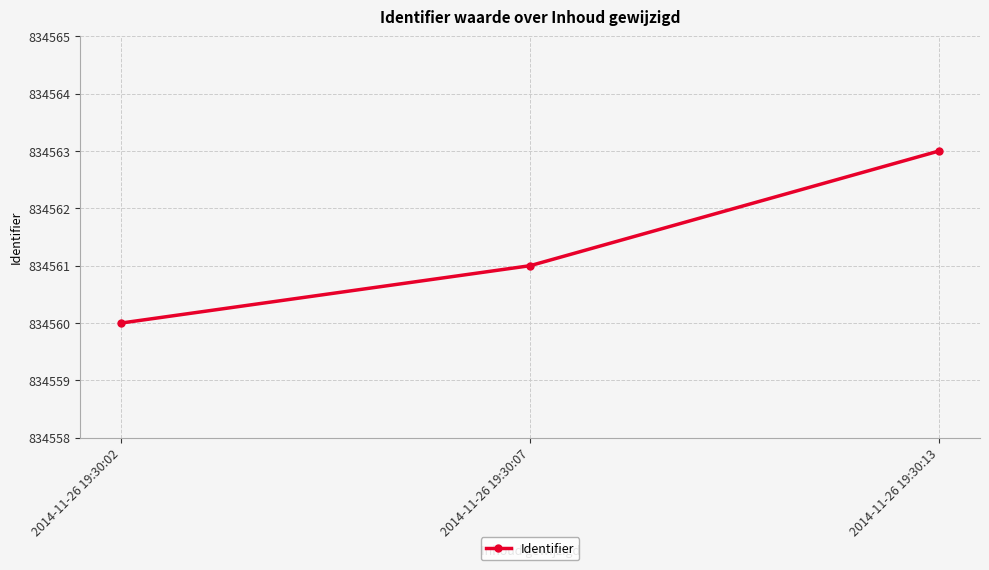

Does the chart display data point markers on the line(s)?

Yes